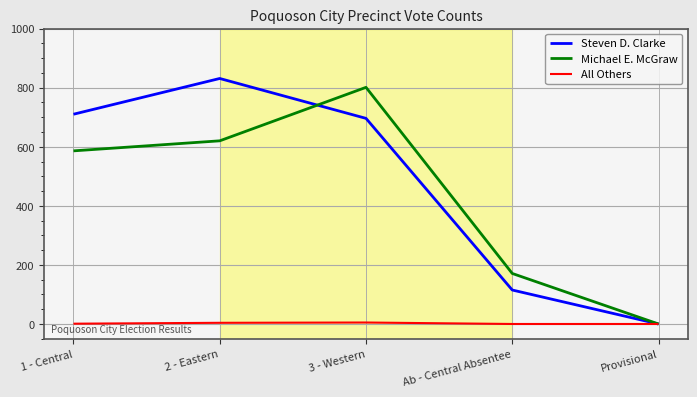

True or false: Steven D. Clarke has a value of 1093 at 3 - Western.

False